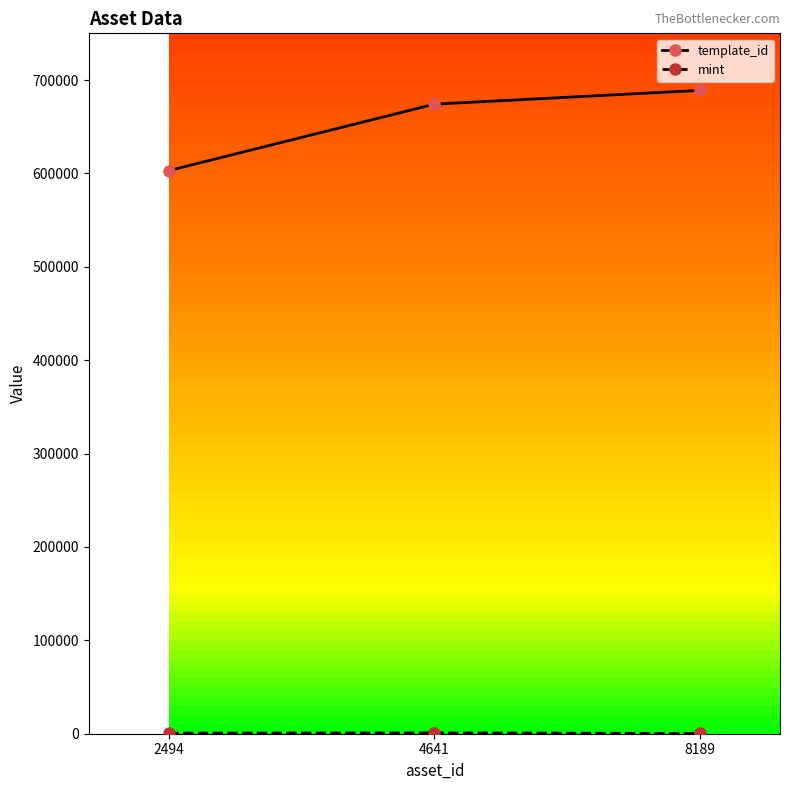

What is the highest value of the template_id series?

688956